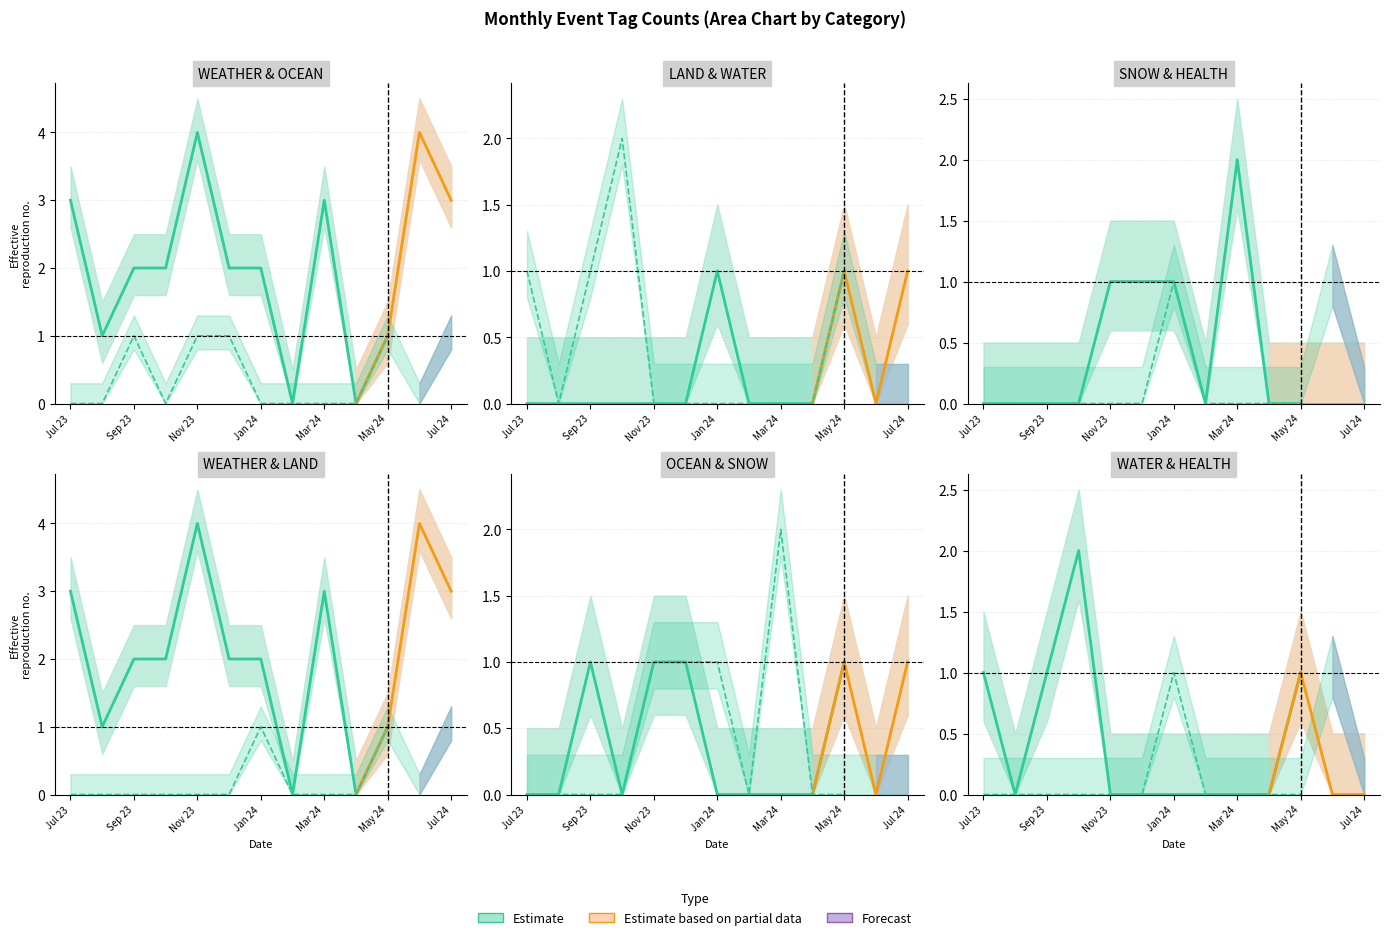

How many data points in WATER are above 0?

4